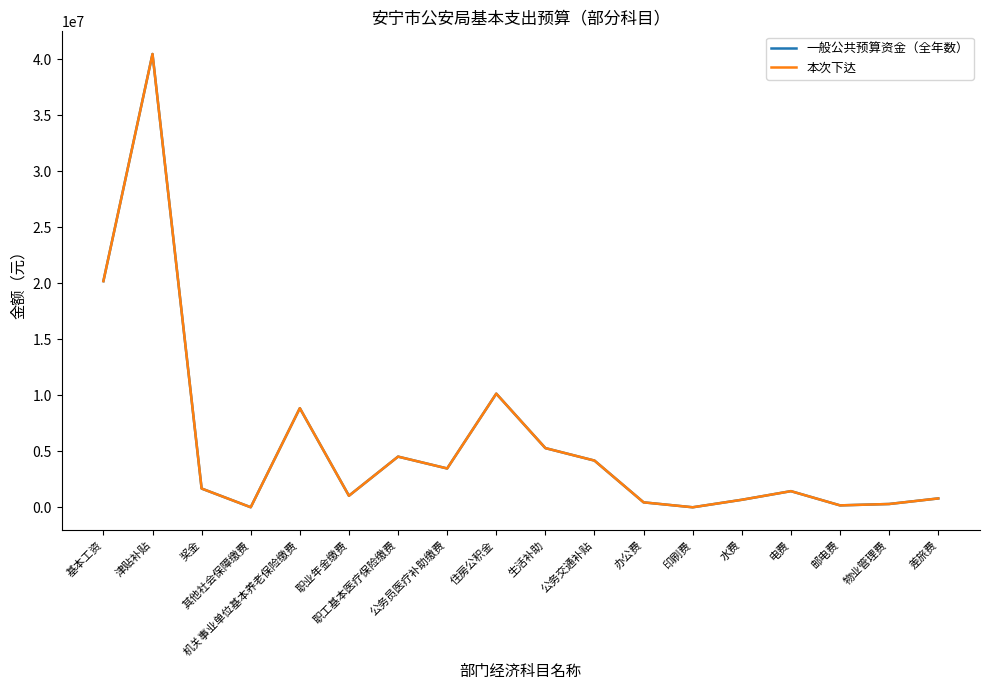

The 一般公共预算资金（全年数） series shows 2489824 at 奖金. True or false?

False